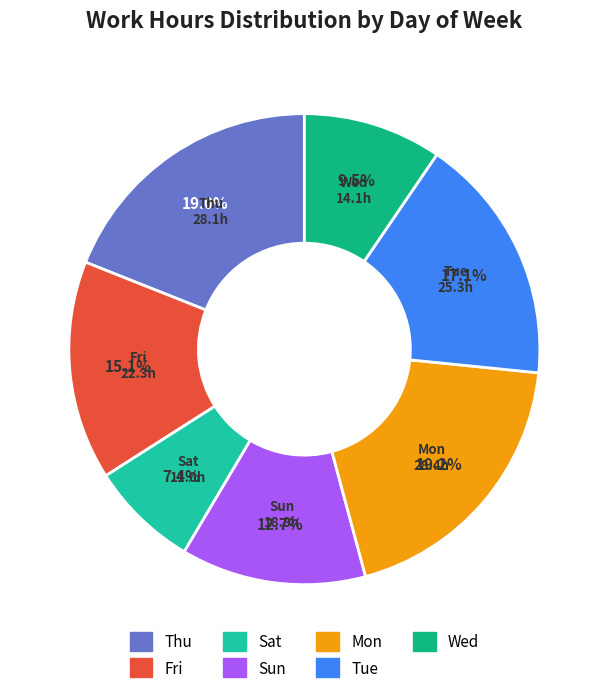

Approximately how many times larger is the value at Tue compared to Sat?

2.3